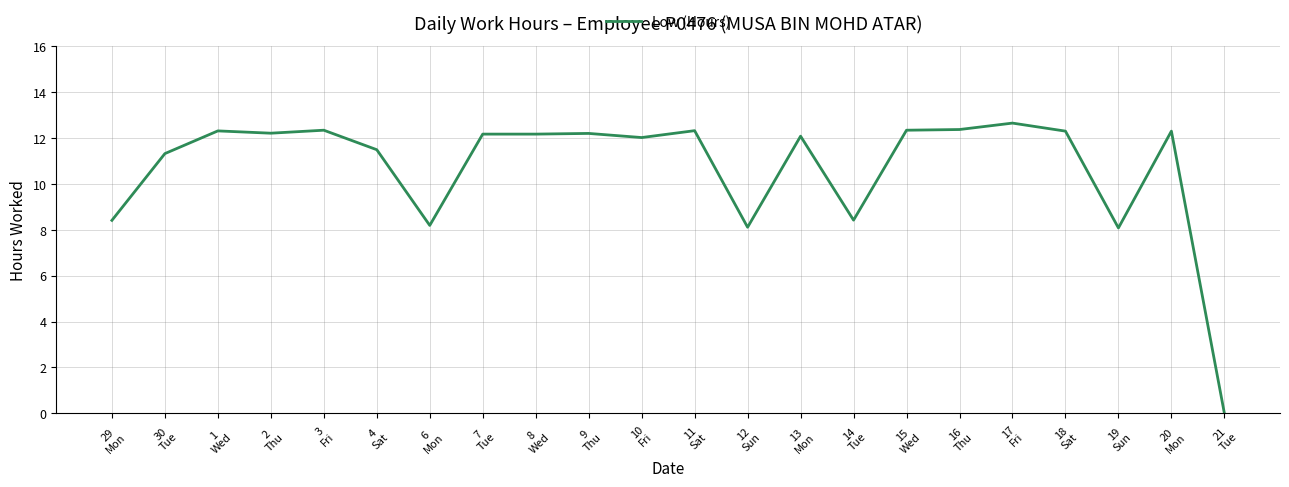

What is the average value?

10.7